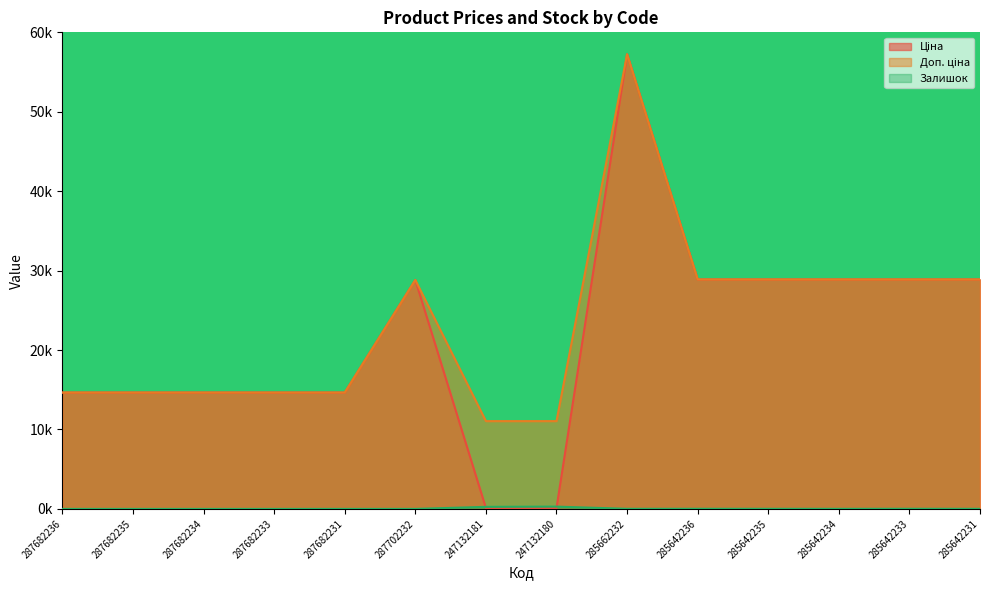

Is the value of Доп. ціна at 285642235 greater than the value of Залишок at 287682231?

Yes